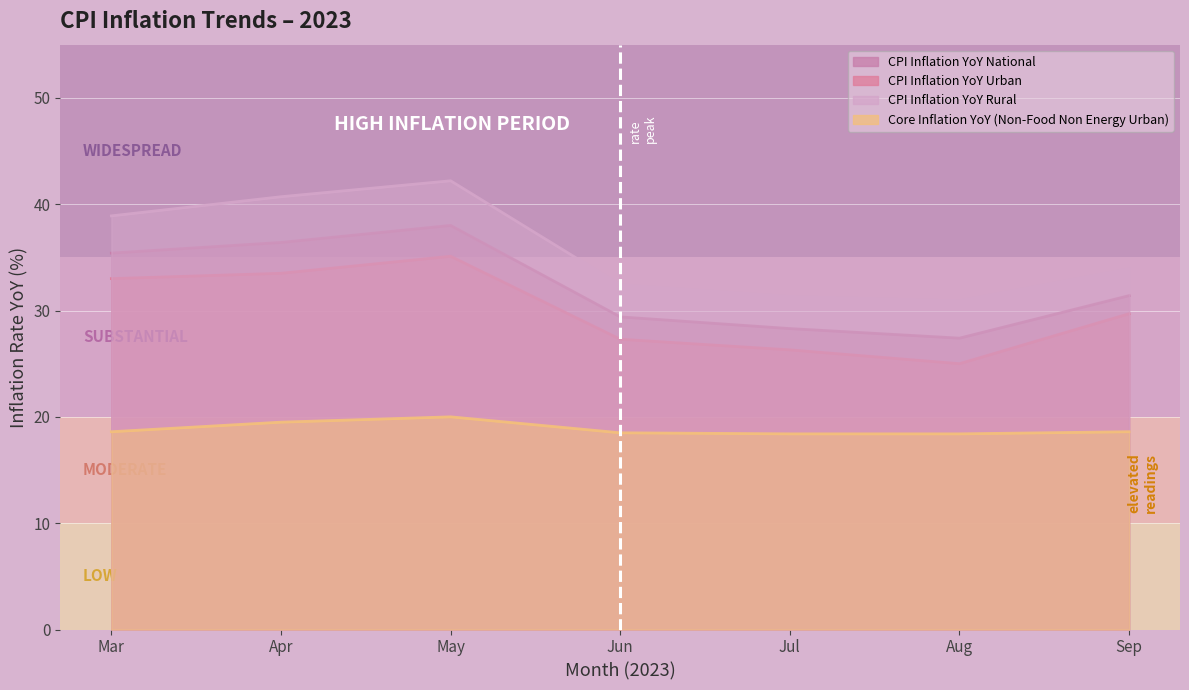

What is the total value across all series at Mar?

125.9